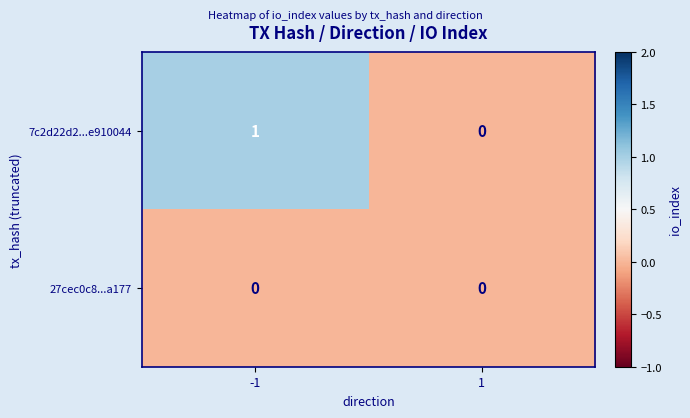

Which series changed the most between -1 and 1?

7c2d22d2...e910044